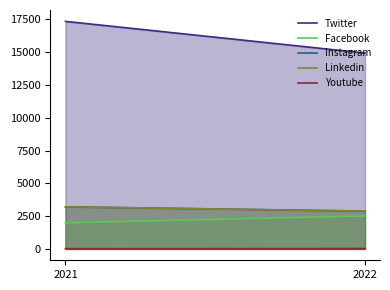

How many Youtube values are between 18 and 26?

2